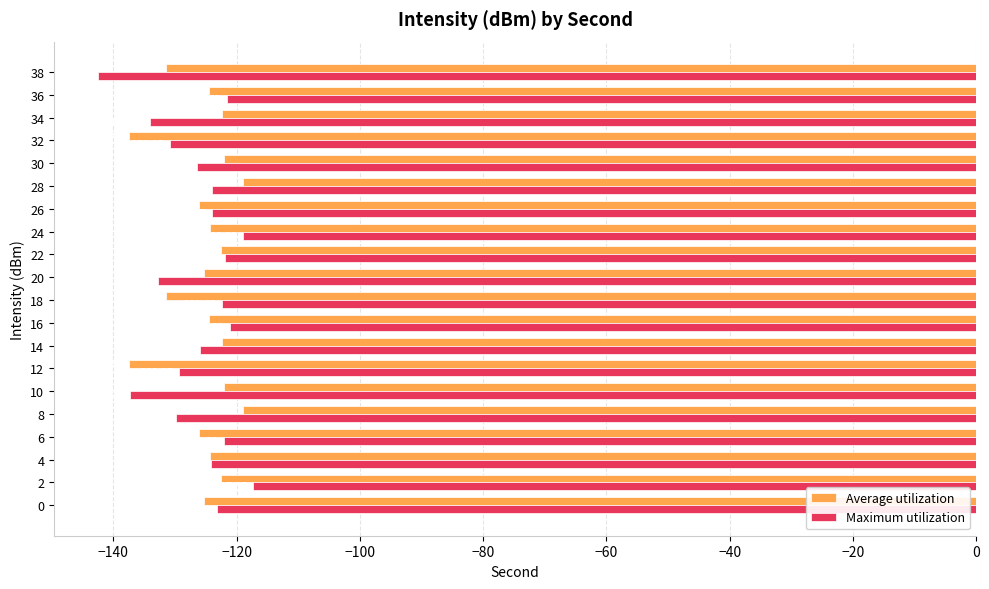

List the series in order of their overall mean, highest first.

Average utilization, Maximum utilization